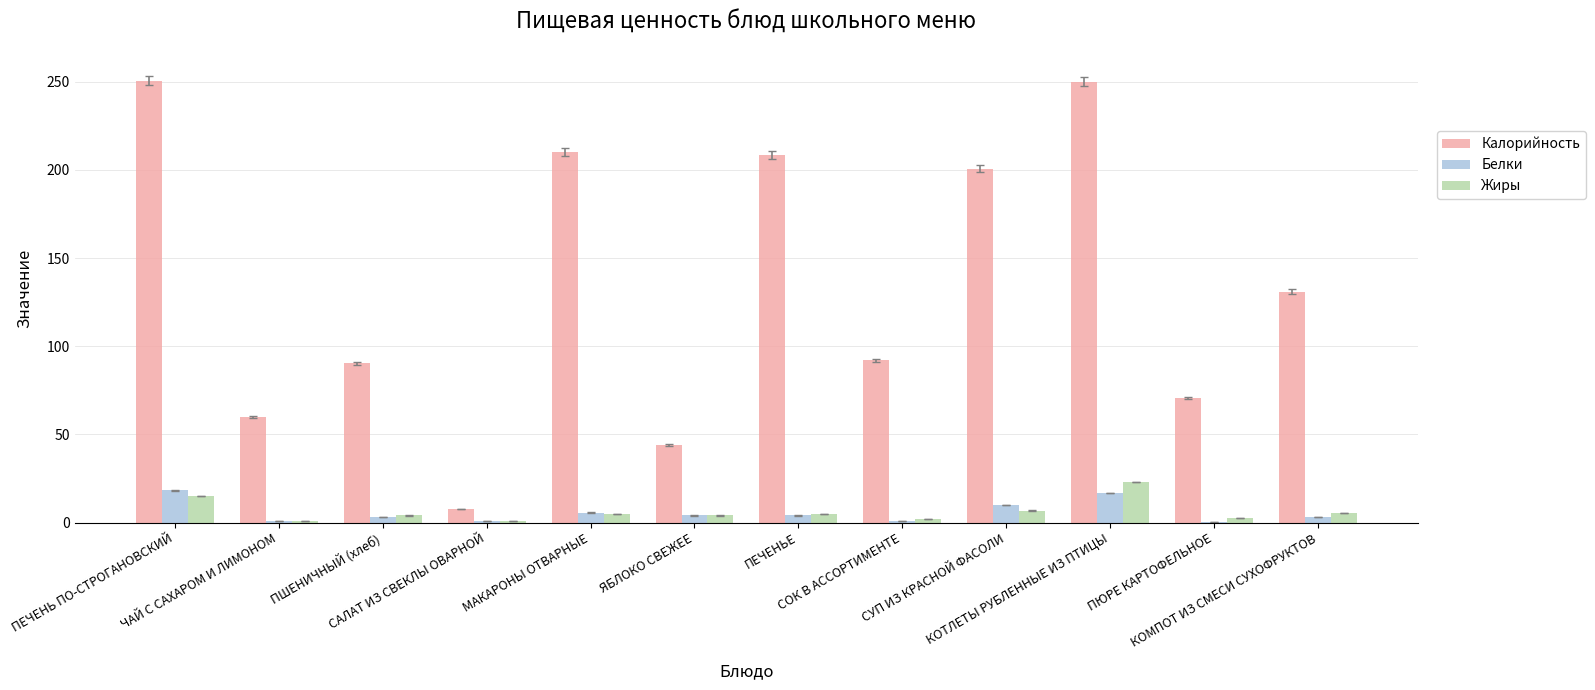

What is the sum of all Калорийность values?

1615.4